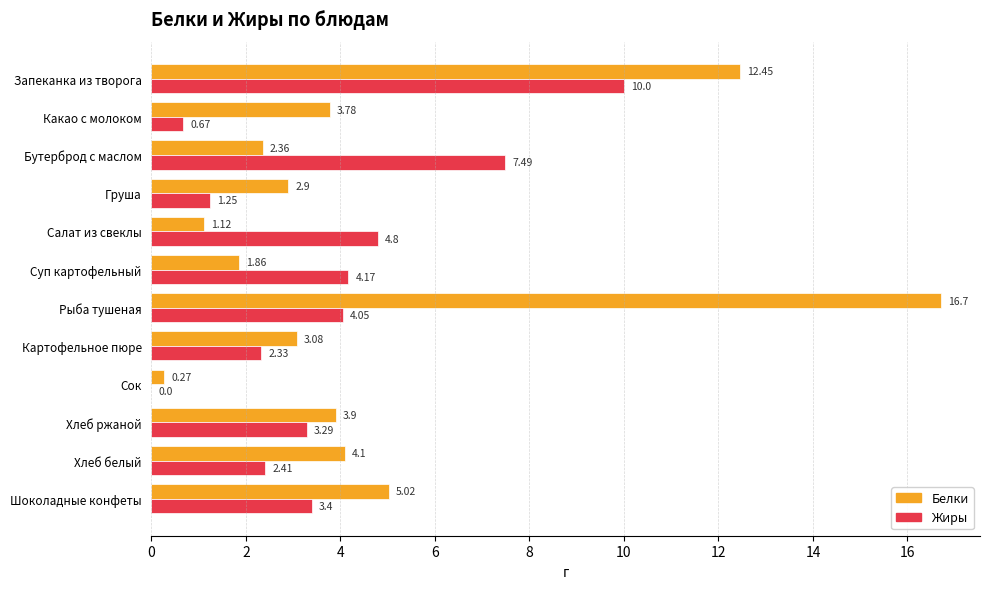

Where is Жиры nearest to the value 5?

Салат из свеклы